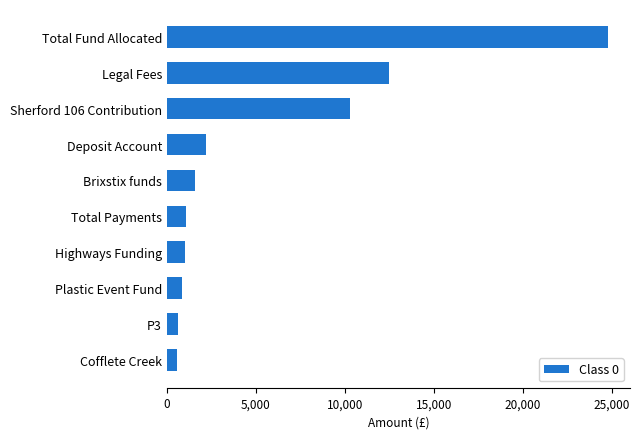

Approximately how many times larger is the value at Cofflete Creek compared to Highways Funding?

0.6